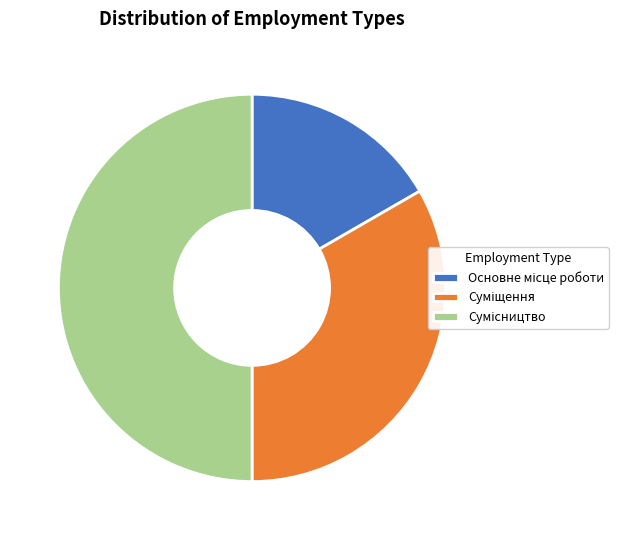

What percentage is the Основне місце роботи slice, to the nearest percent?

17%